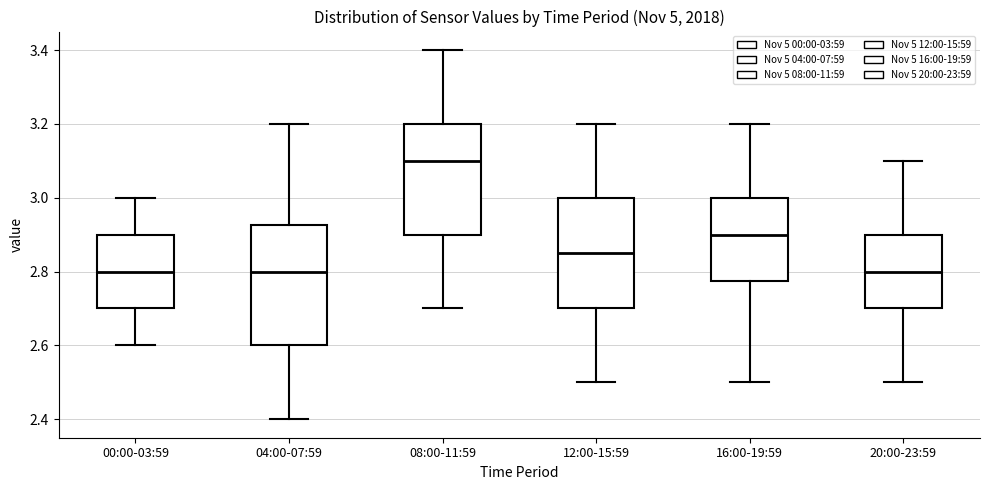

Which box has the highest median line?

08:00-11:59